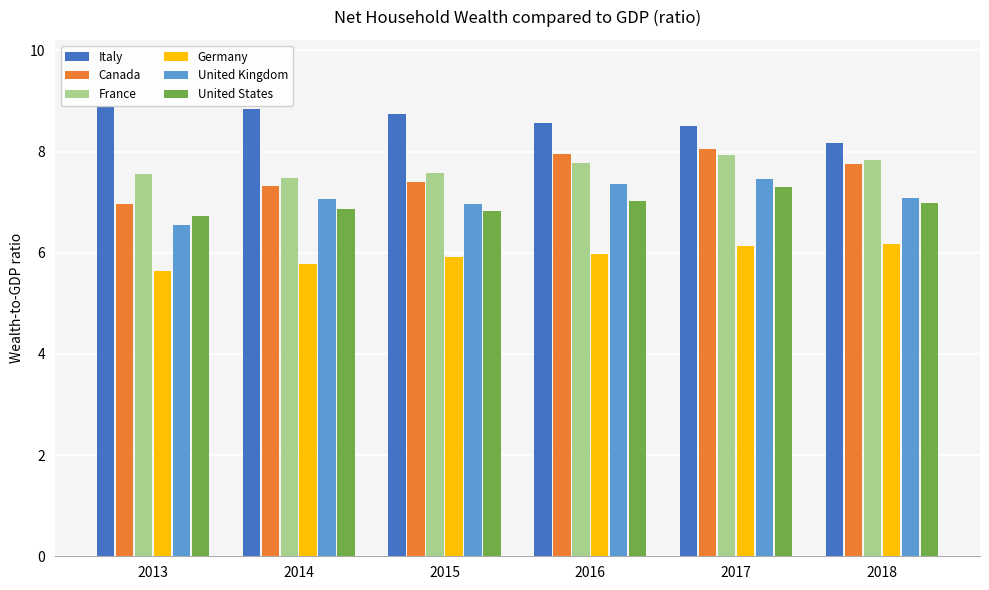

What is the sum of all Italy values?

51.7